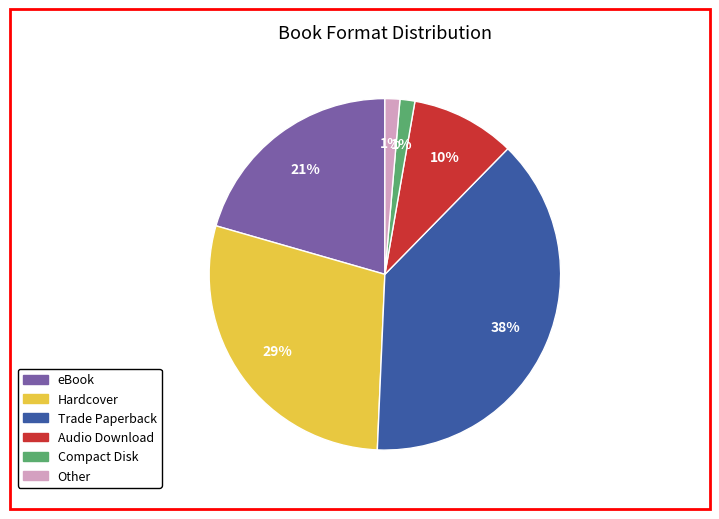

True or false: Trade Paperback accounts for 28% of the total.

False